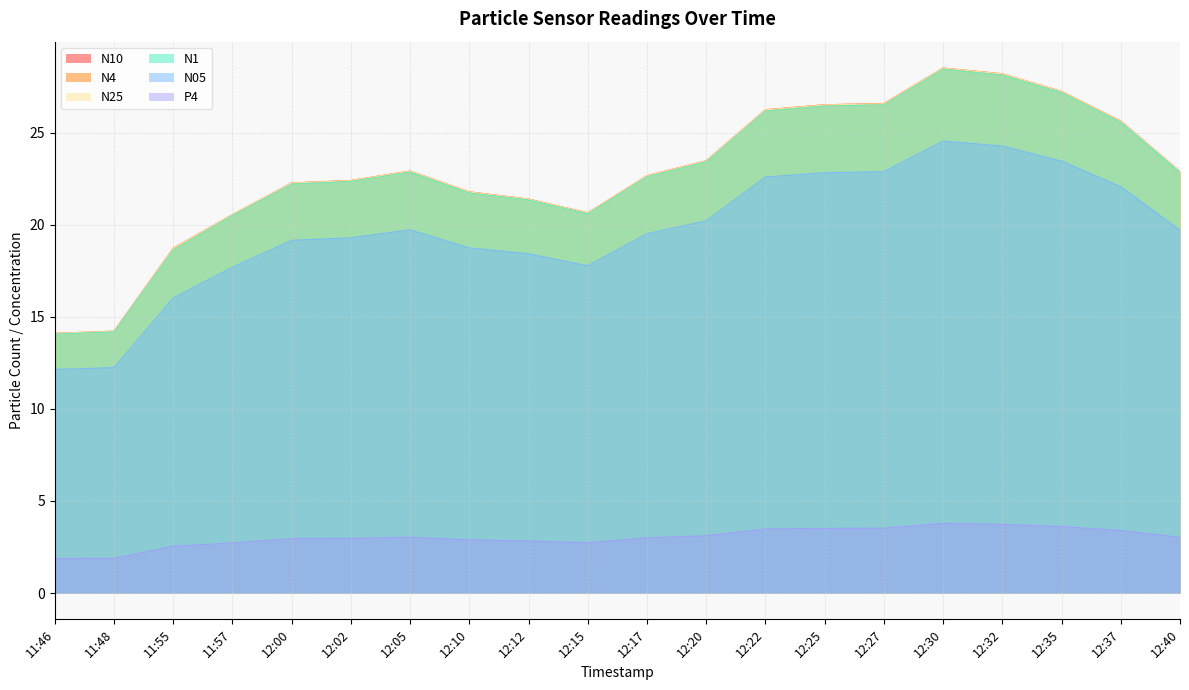

The value of N1 at 12:25 is 37.6. True or false?

False